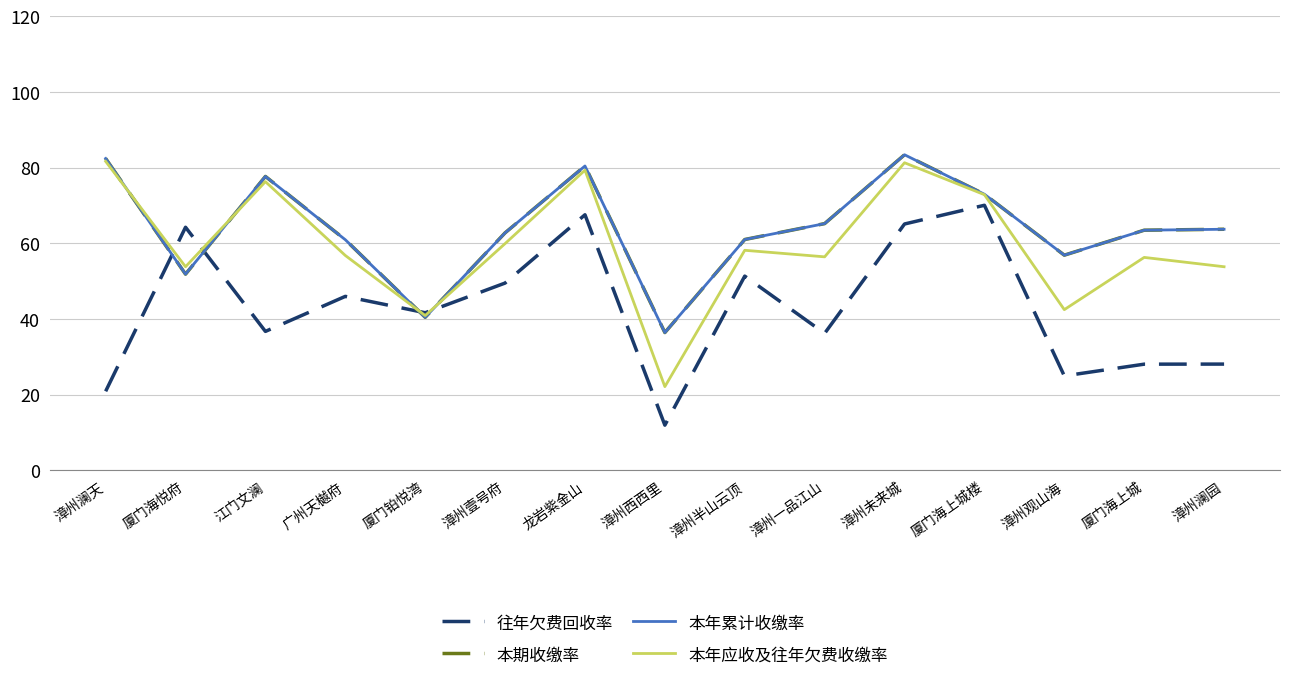

How many lines are shown in the chart?

4